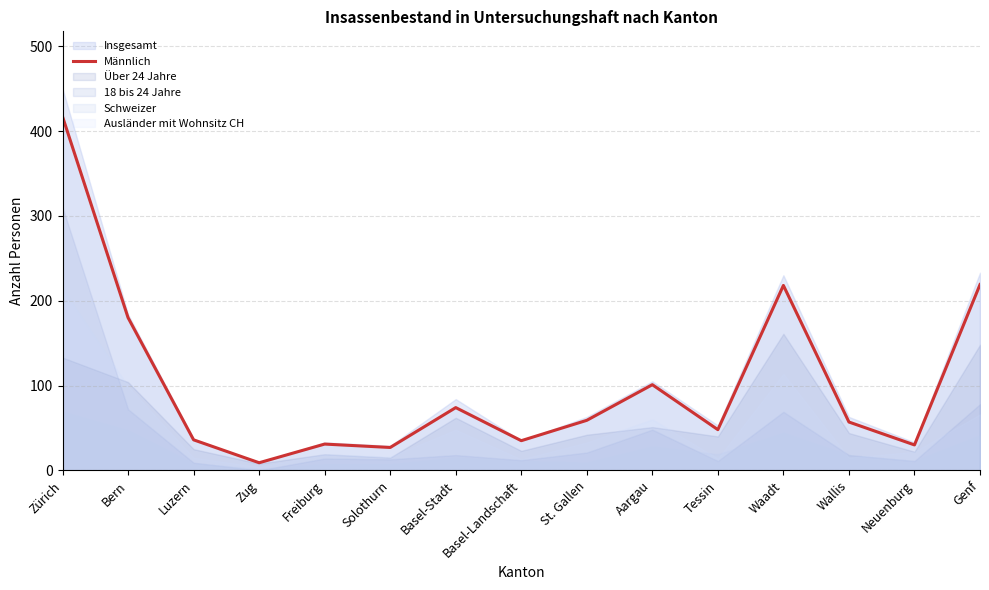

What is the minimum value shown in the chart?

9